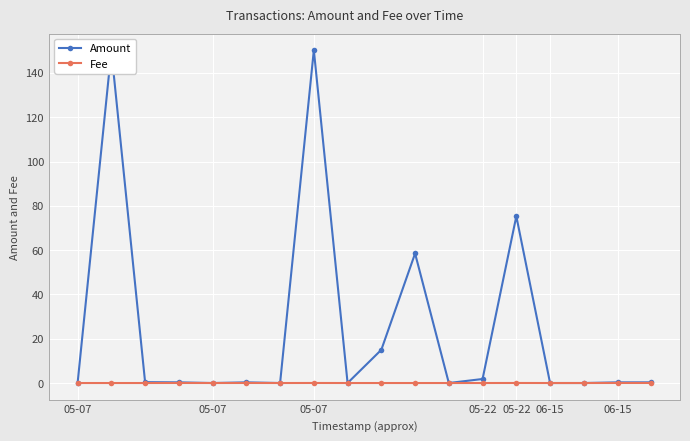

List the series in order of their peak value, highest first.

Amount, Fee